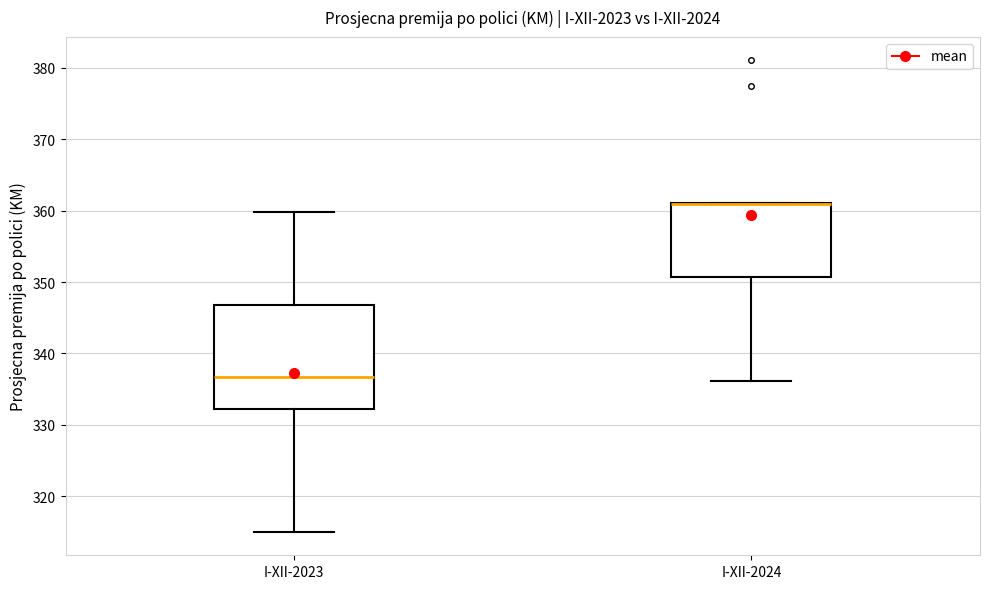

Where is the upper edge of the box for I-XII-2023 on the y-axis? The values are not printed on the chart, so give them approximately, as read against the axis.

347